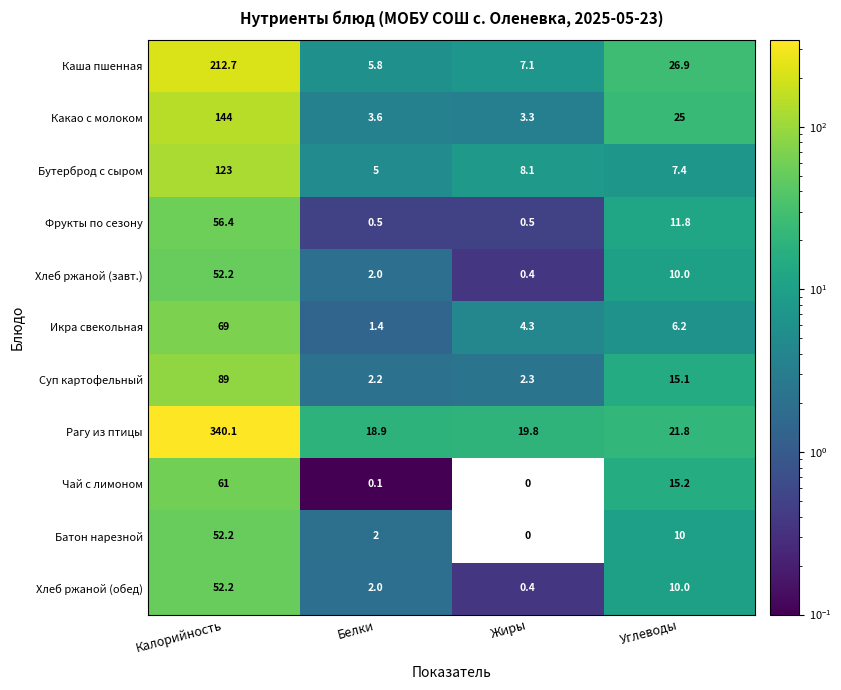

The value of Какао с молоком at Белки is 3.6. True or false?

True